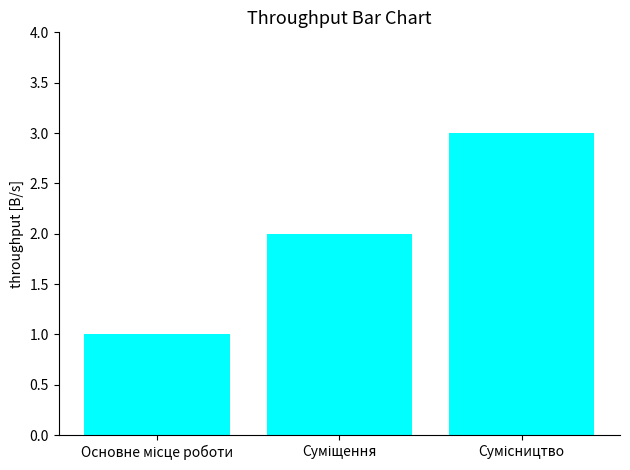

Reading right to left, extract all data points from this chart.

3	2	1